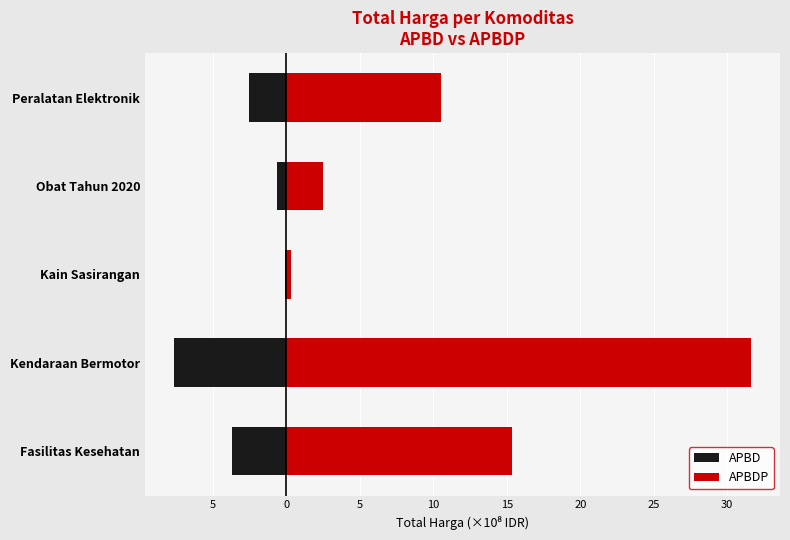

True or false: APBD has a value of -1.1 at Obat Tahun 2020.

False